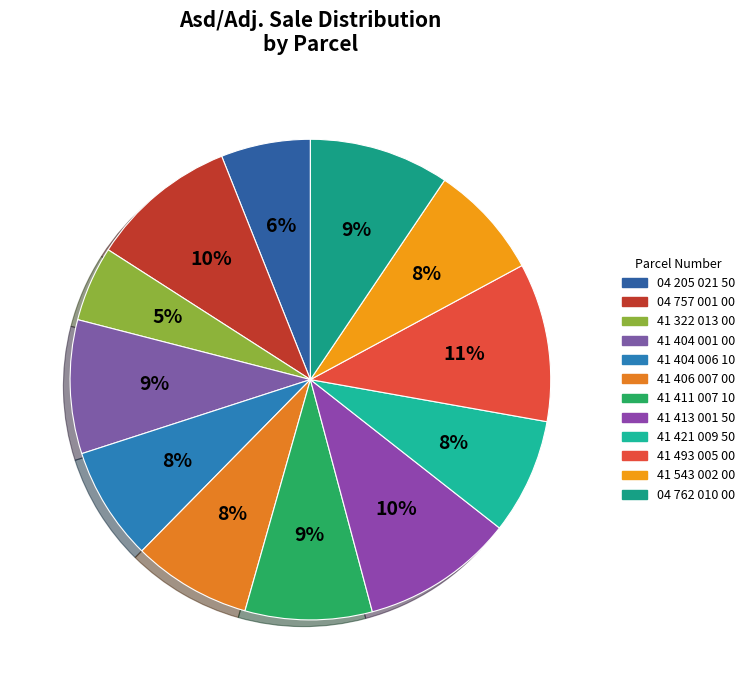

What is the largest slice in the pie chart?

41 493 005 00